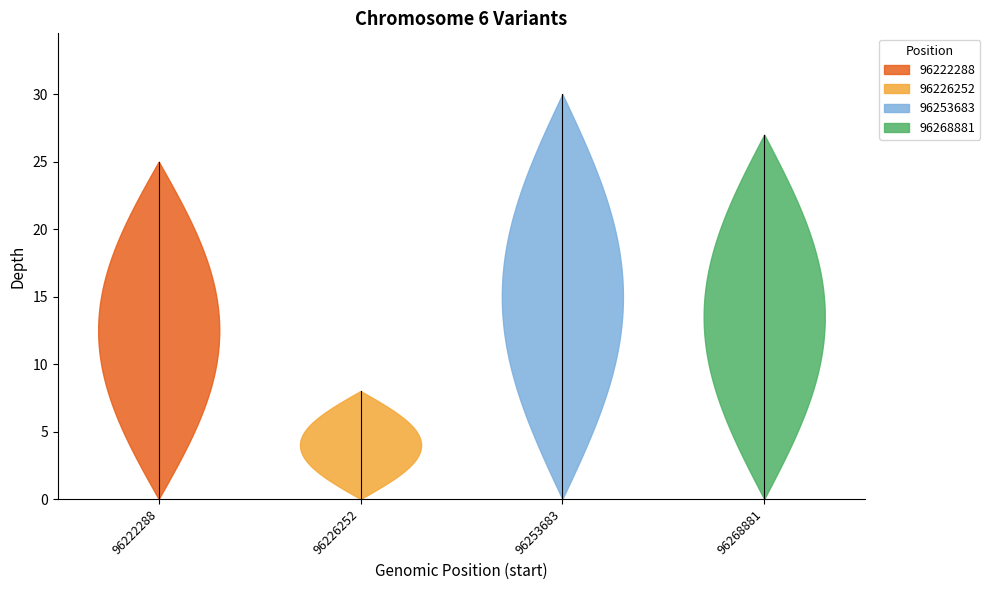

What is the maximum value shown in the chart?

30